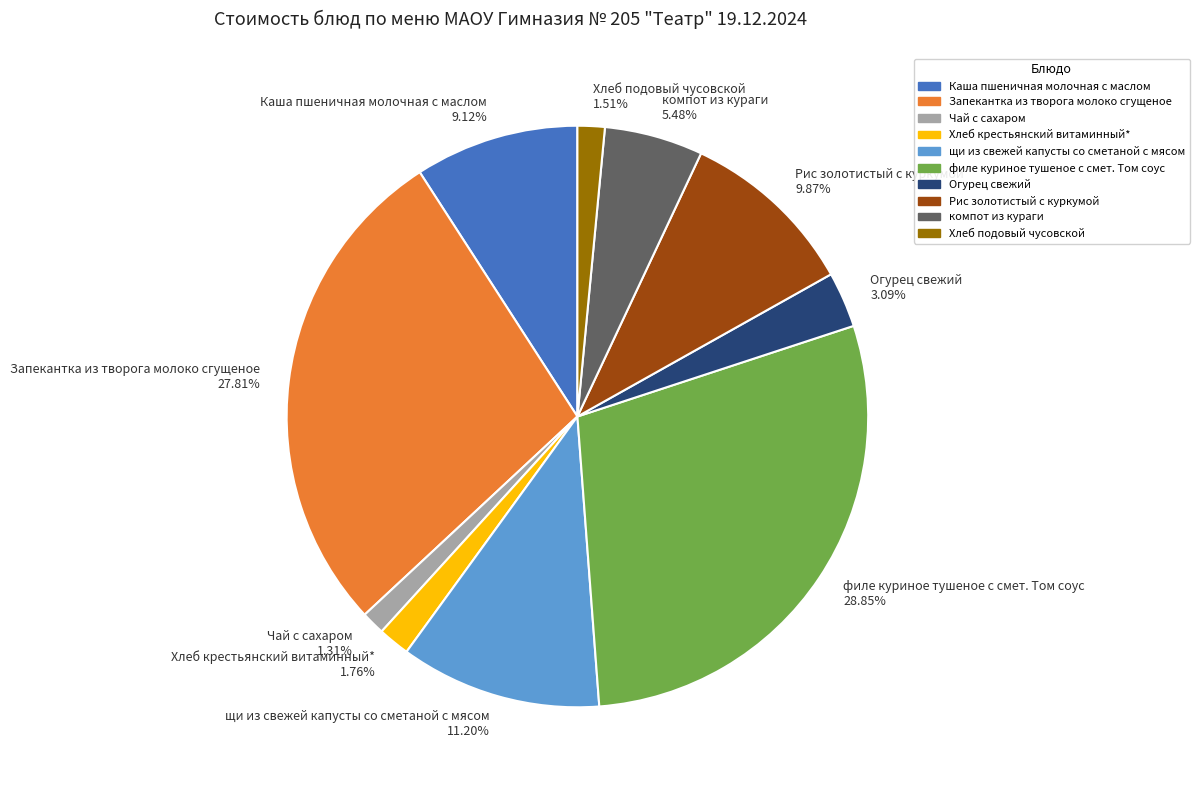

Which has a higher value, Запекантка из творога молоко сгущеное or Огурец свежий?

Запекантка из творога молоко сгущеное